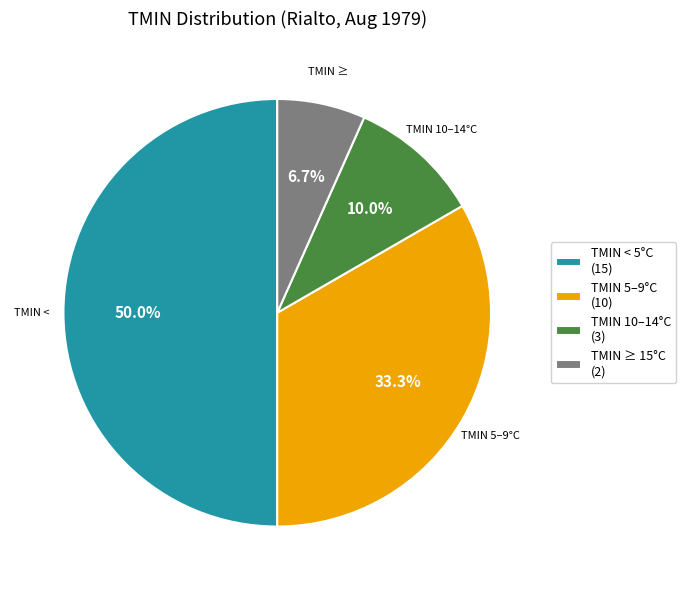

What portion of the pie excludes TMIN ≥ 15°C (2)?

93.3%